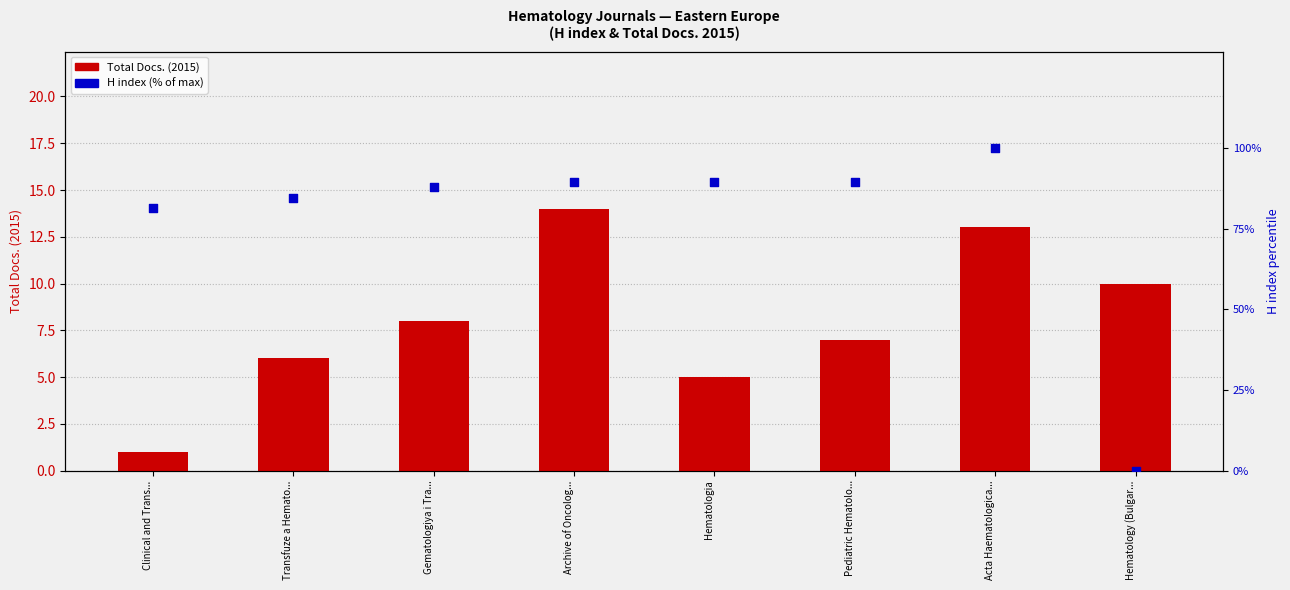

At which category is the sum across all series the highest?

Acta Haematologica...